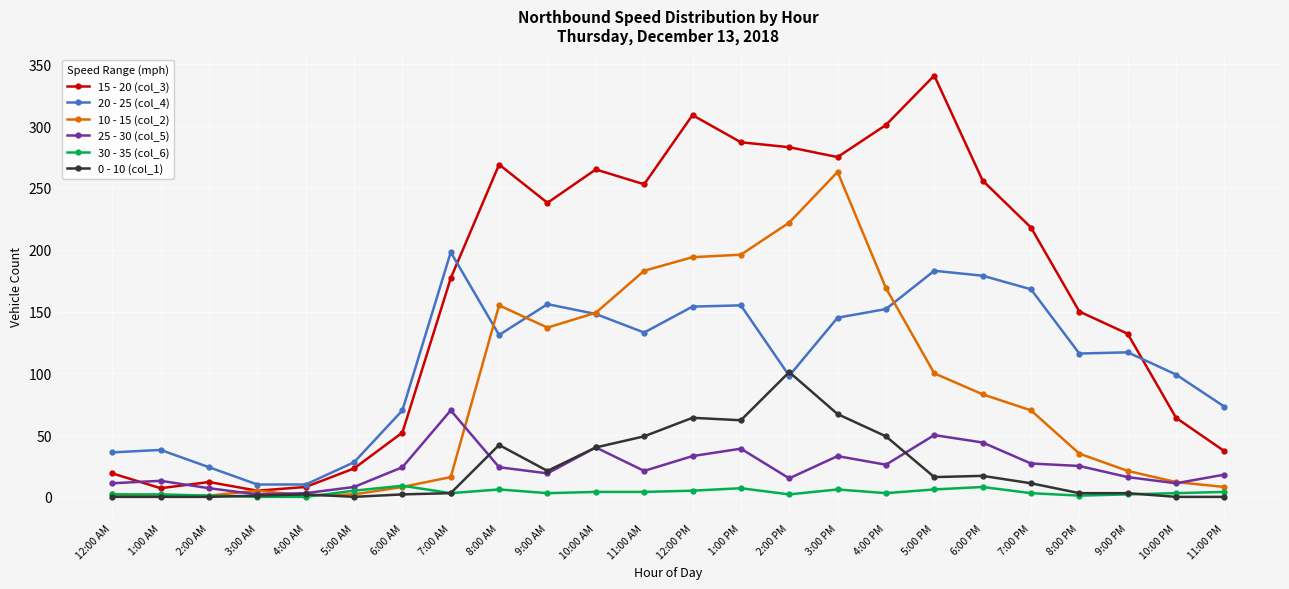

True or false: 0 - 10 (col_1) has more than 0 interior local peaks.

True